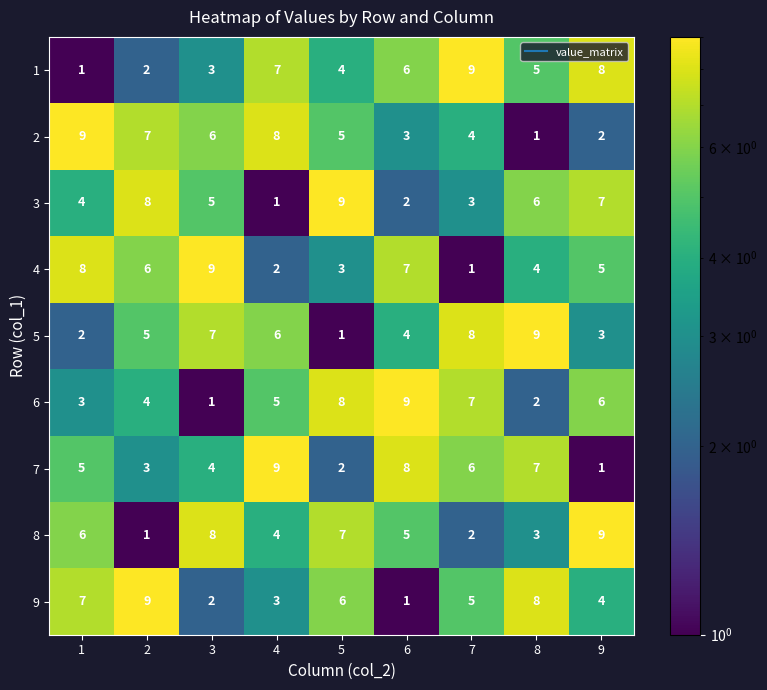

Which category has the highest value in the 5 series?

8